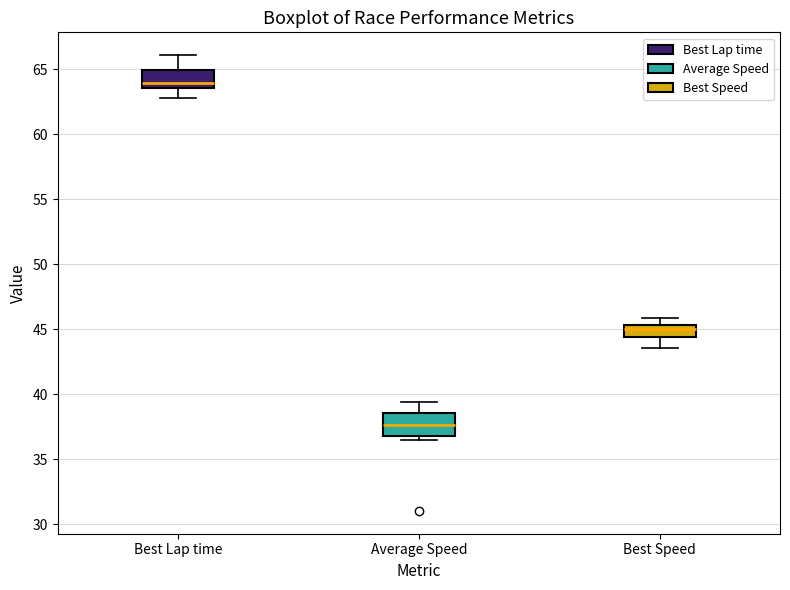

Reading left to right, read every box against the y-axis: the position of its median line, the range the box covers, and the ends of its whiskers. The values are not printed on the chart, so give them approximately, as read against the axis.

Best Lap time: median 64.0, box 63.5 to 65.0, whiskers 63.0 to 66.0
Average Speed: median 37.5, box 37.0 to 38.5, whiskers 36.5 to 39.5
Best Speed: median 45.0, box 44.5 to 45.5, whiskers 43.5 to 46.0